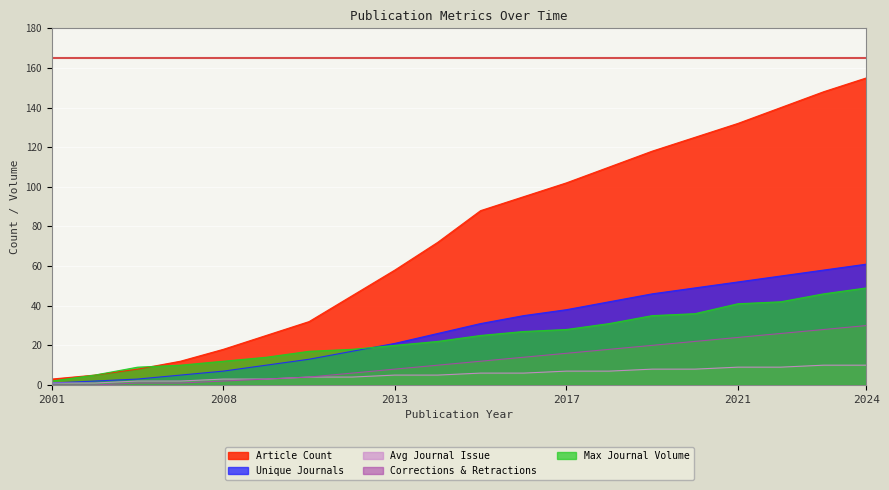

Which has a higher value, 2013 or 2001?

2013